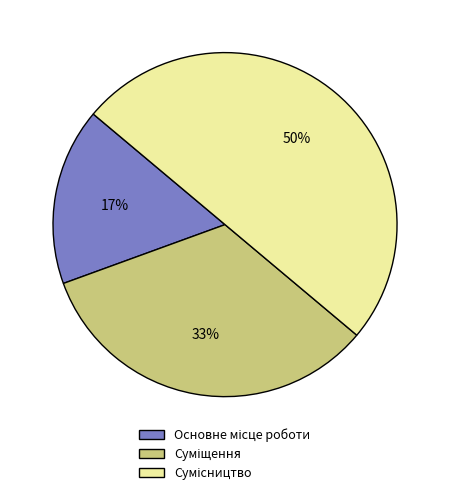

To the nearest percent, what is the average slice percentage?

33%